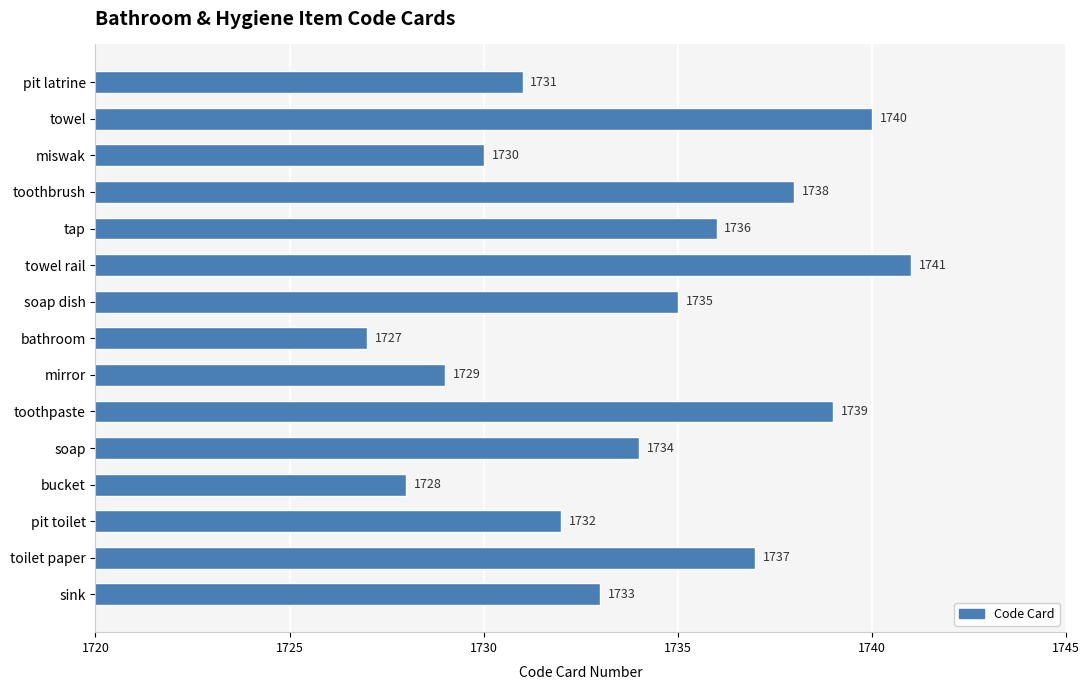

Does the chart contain any negative values?

No